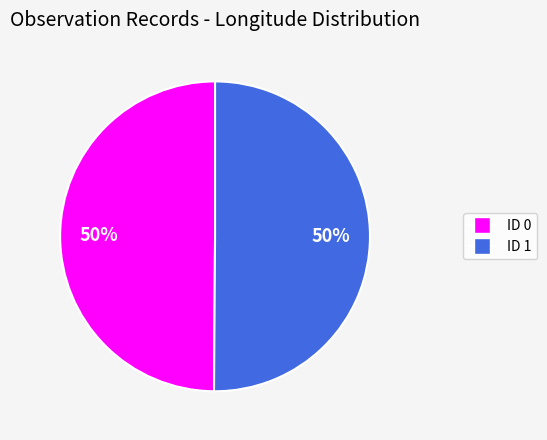

True or false: ID 1 accounts for 50% of the total.

True